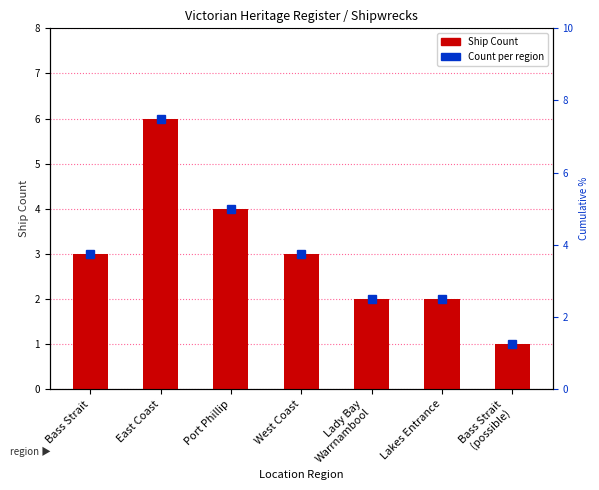

Which has a higher value, Lady Bay
Warrnambool or East Coast?

East Coast